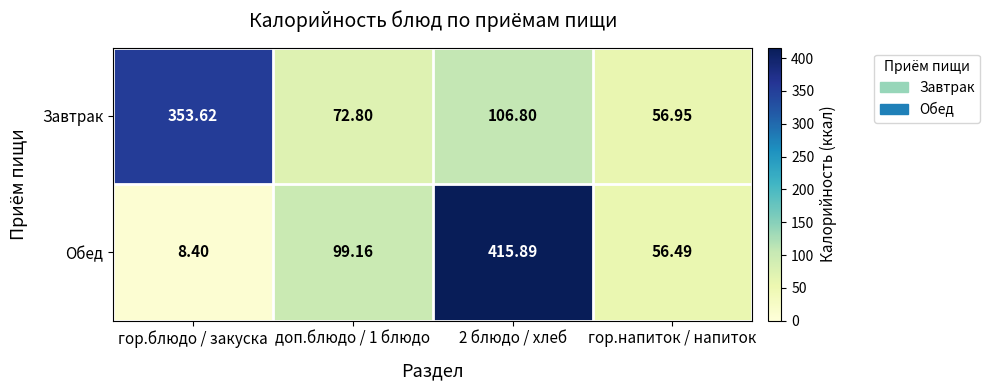

Which label corresponds to the largest value in the chart?

2 блюдо / хлеб